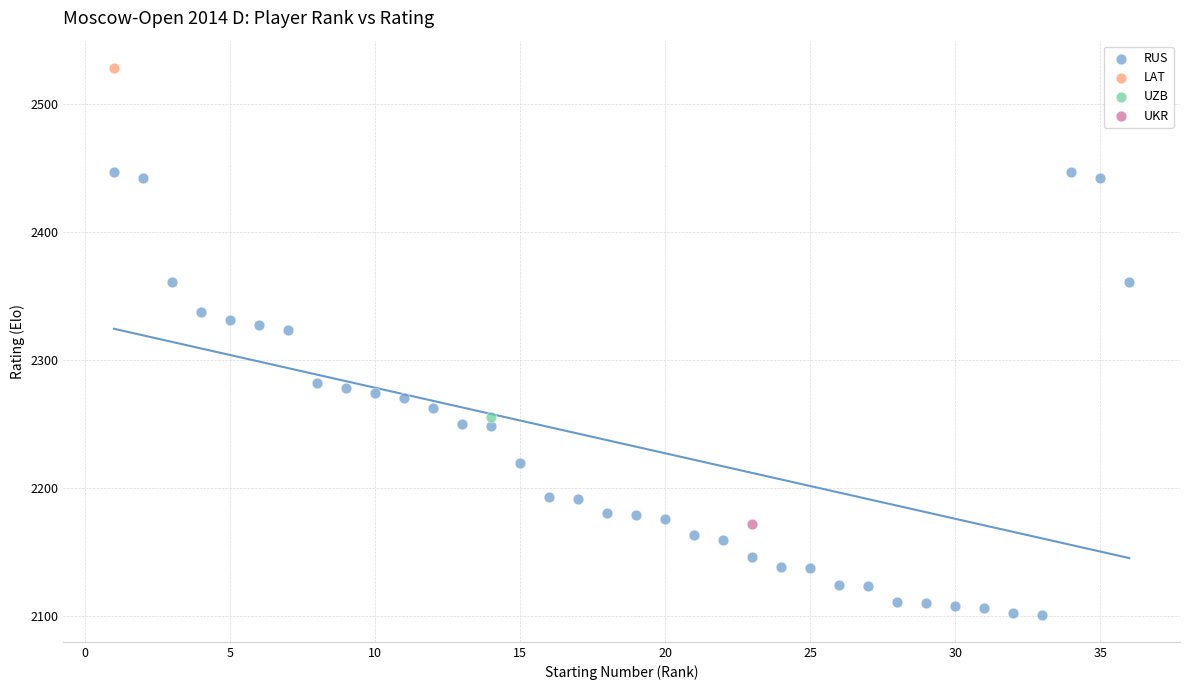

What are all the series names shown in the legend?

RUS, LAT, UZB, UKR